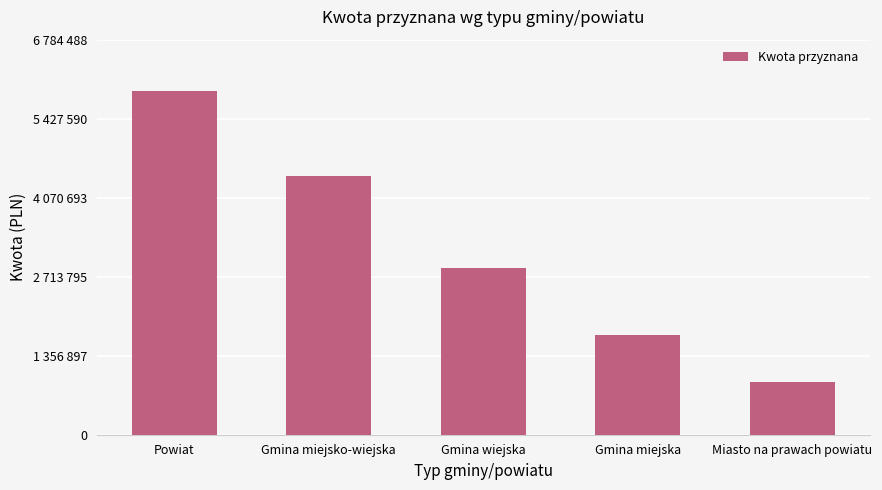

What is the difference between the maximum and minimum values?

4992584.0